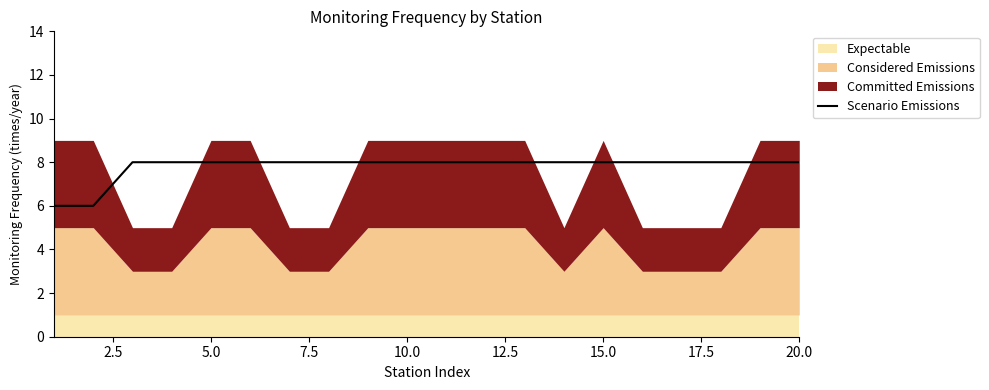

The value of Scenario Emissions at 10.0 is 8. True or false?

True